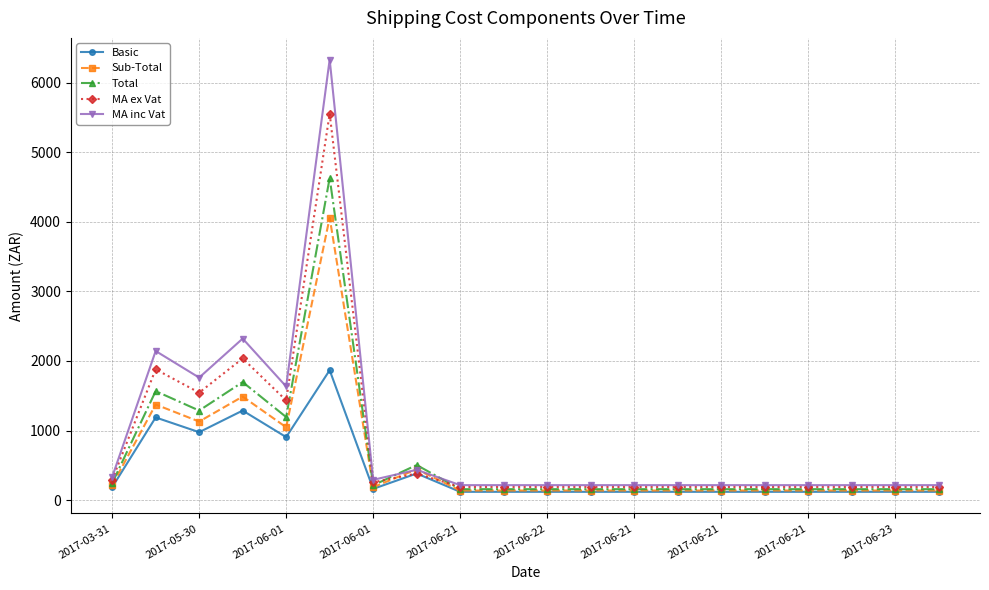

How many intersections are there between Total and MA ex Vat?

2